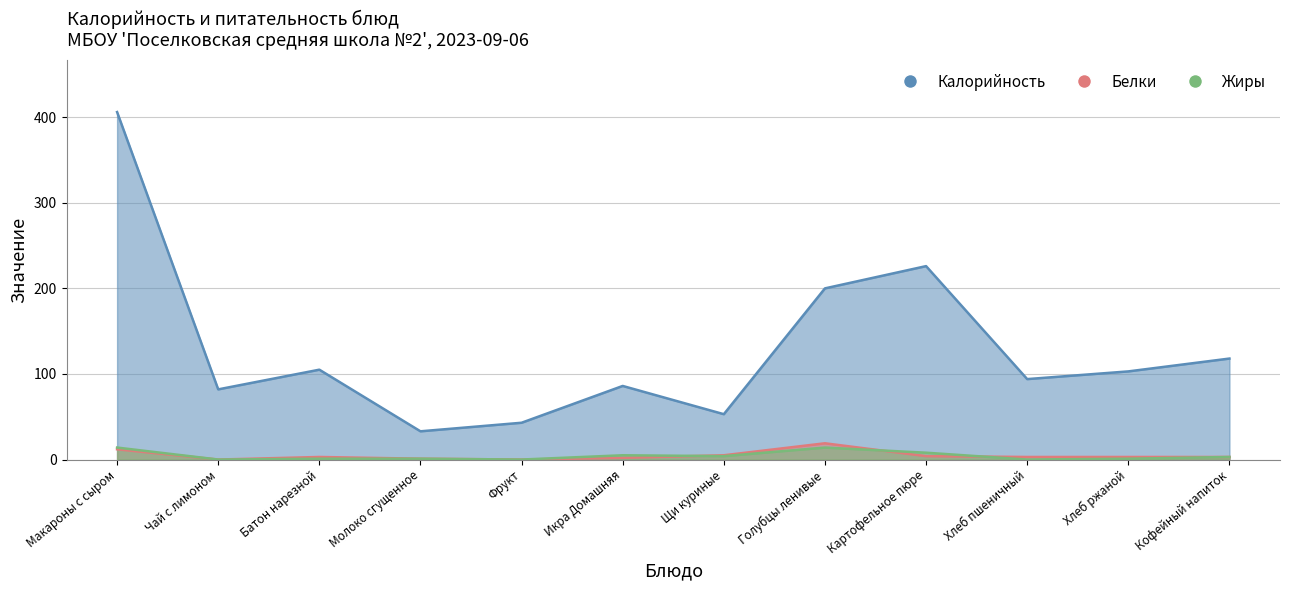

How many intersections are there between Белки and Жиры?

3